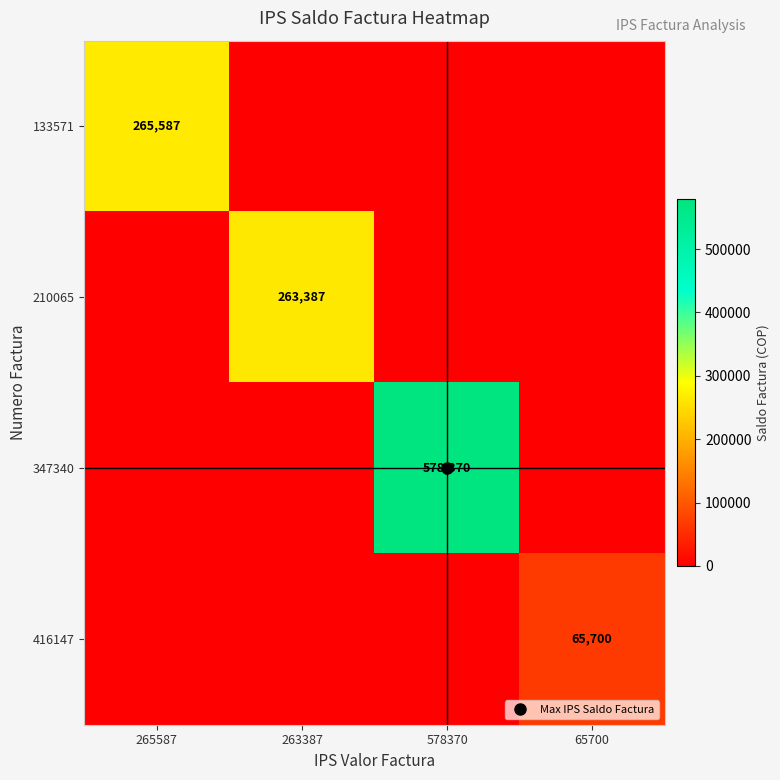

Rank the series at 578370 from lowest to highest value.

133571, 210065, 416147, 347340